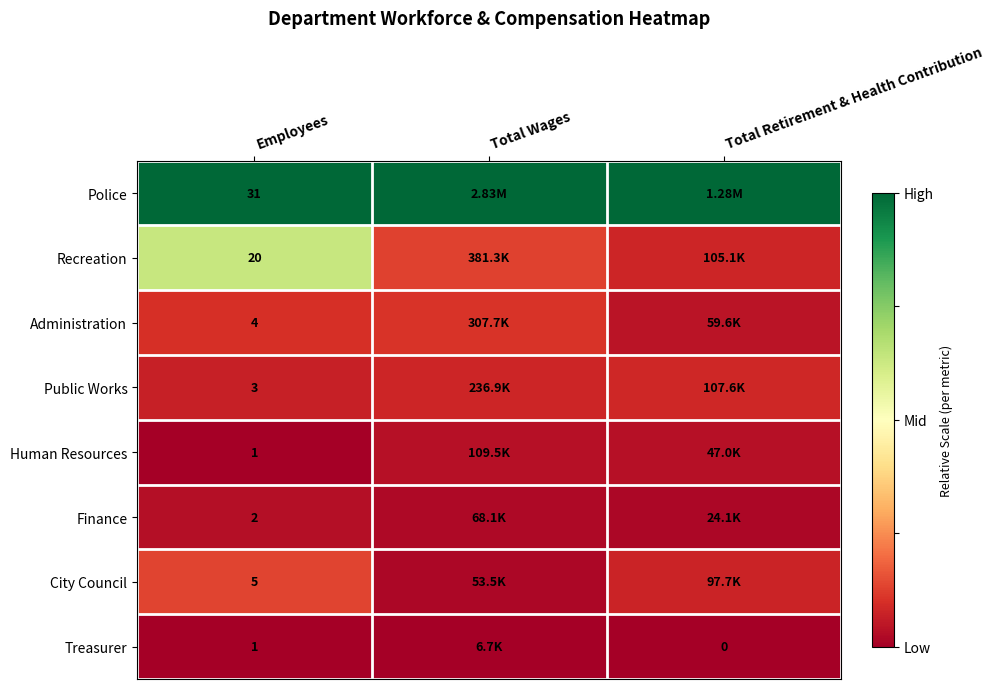

At which label does Police reach its peak?

Employees